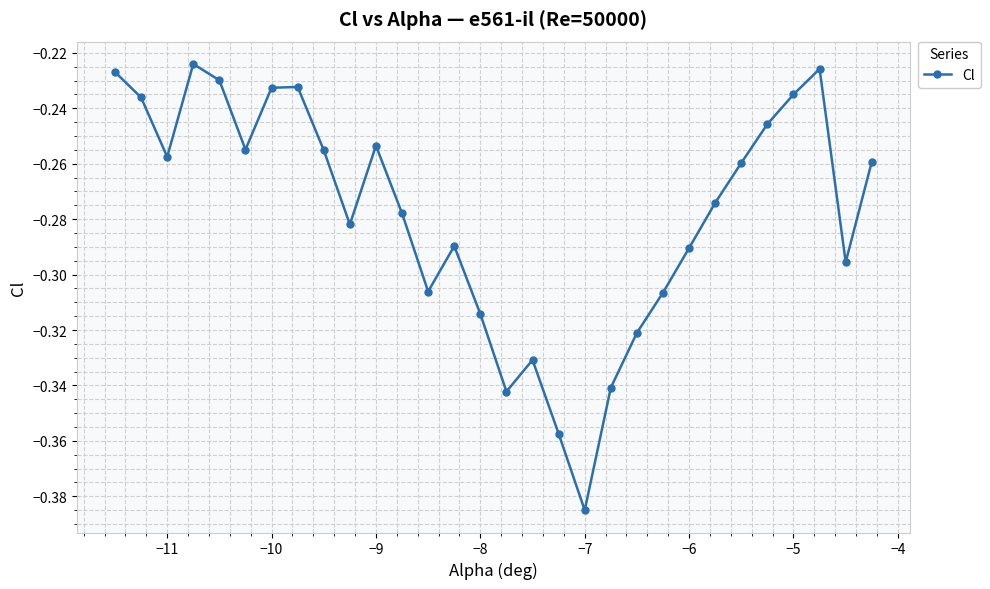

Does the chart have visible grid lines?

Yes